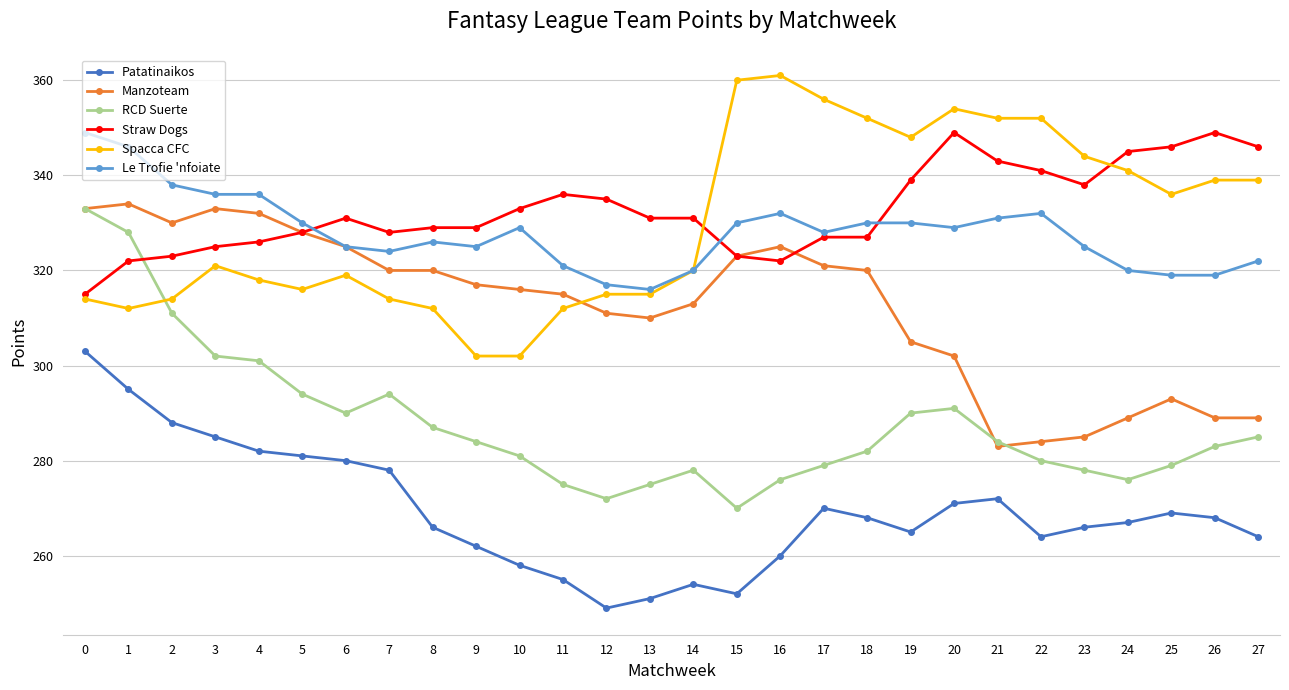

What is the total value across all series at 18?

1879